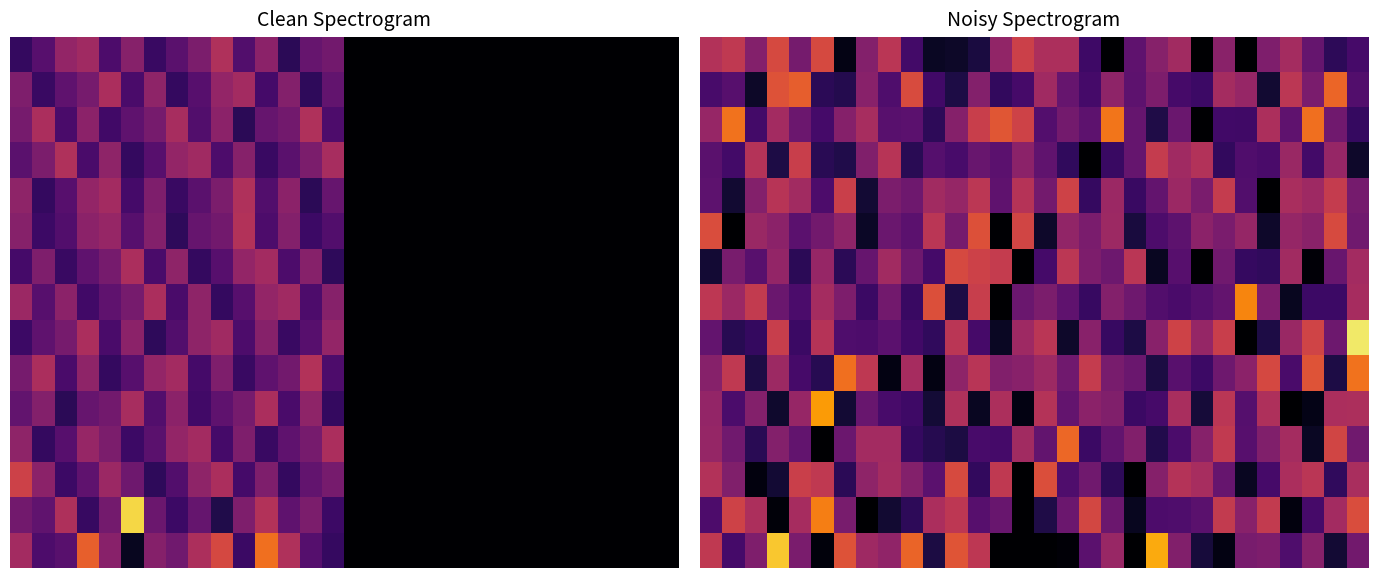

At how many categories does at least one series exceed -114?

3